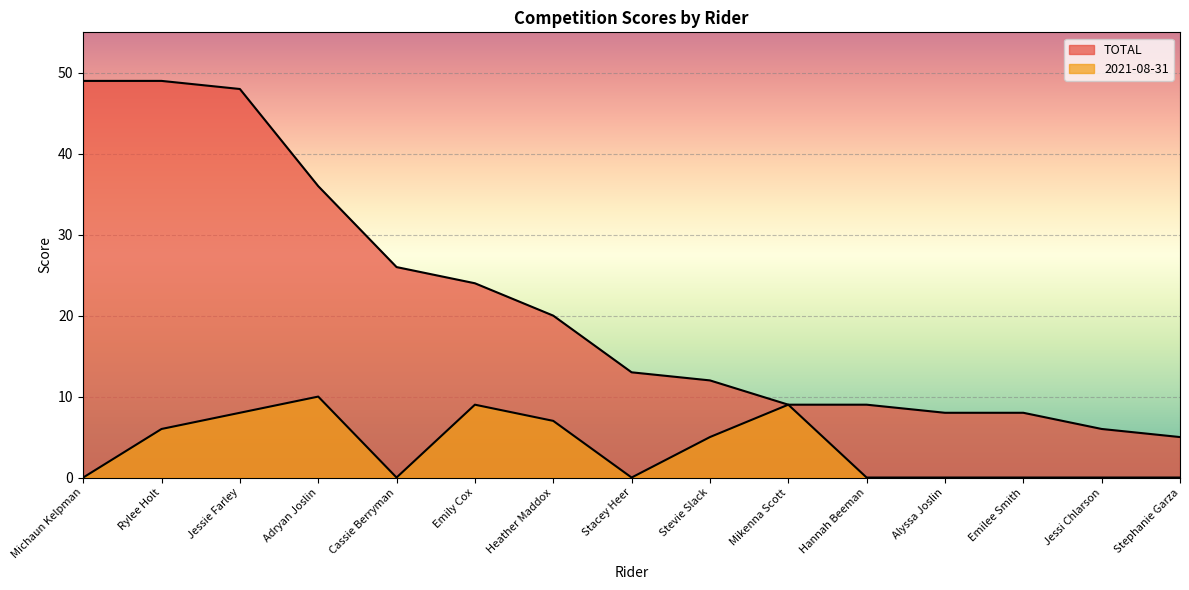

At which category is the sum across all series the highest?

Jessie Farley